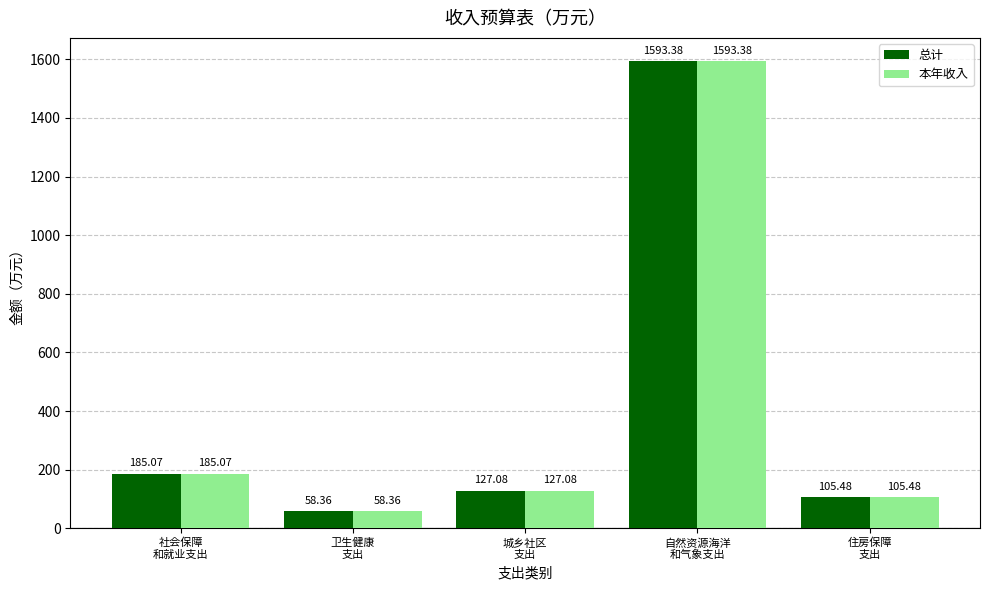

What is the average value of the 本年收入 series?

413.9